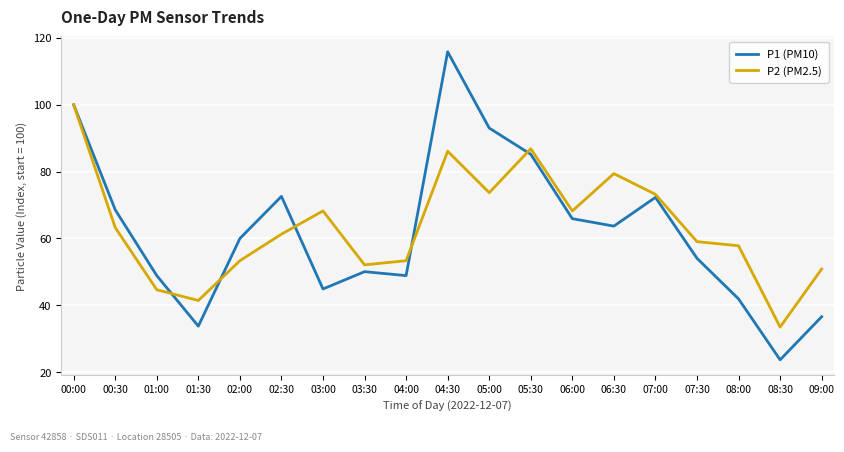

What is the maximum value shown in the chart?

115.9